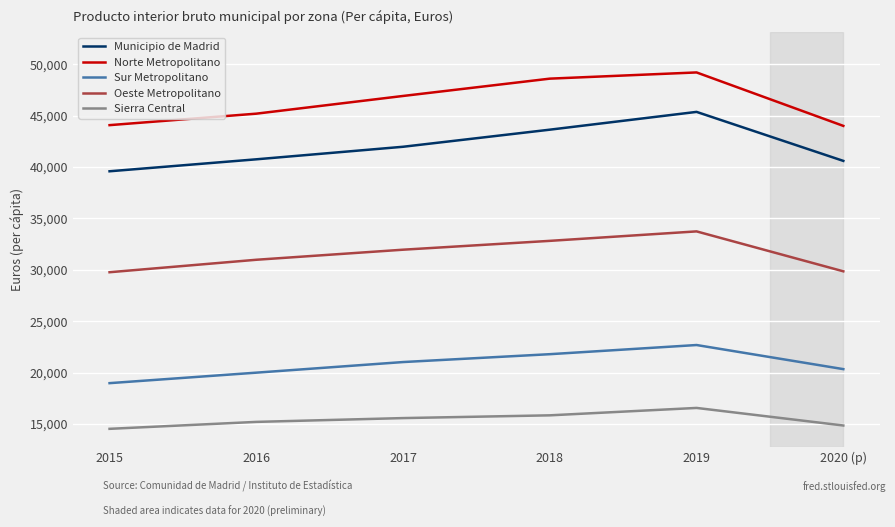

At which category does Norte Metropolitano reach its first local peak?

2019